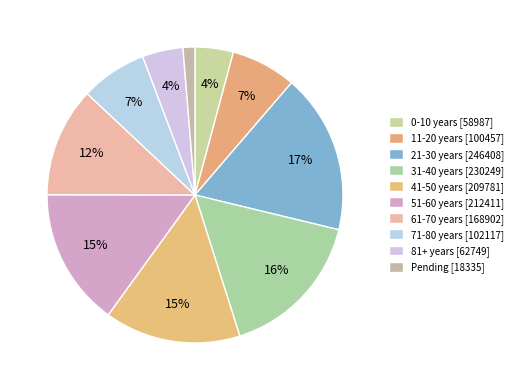

To the nearest percent, what is the combined percentage of 21-30 years and 31-40 years?

34%